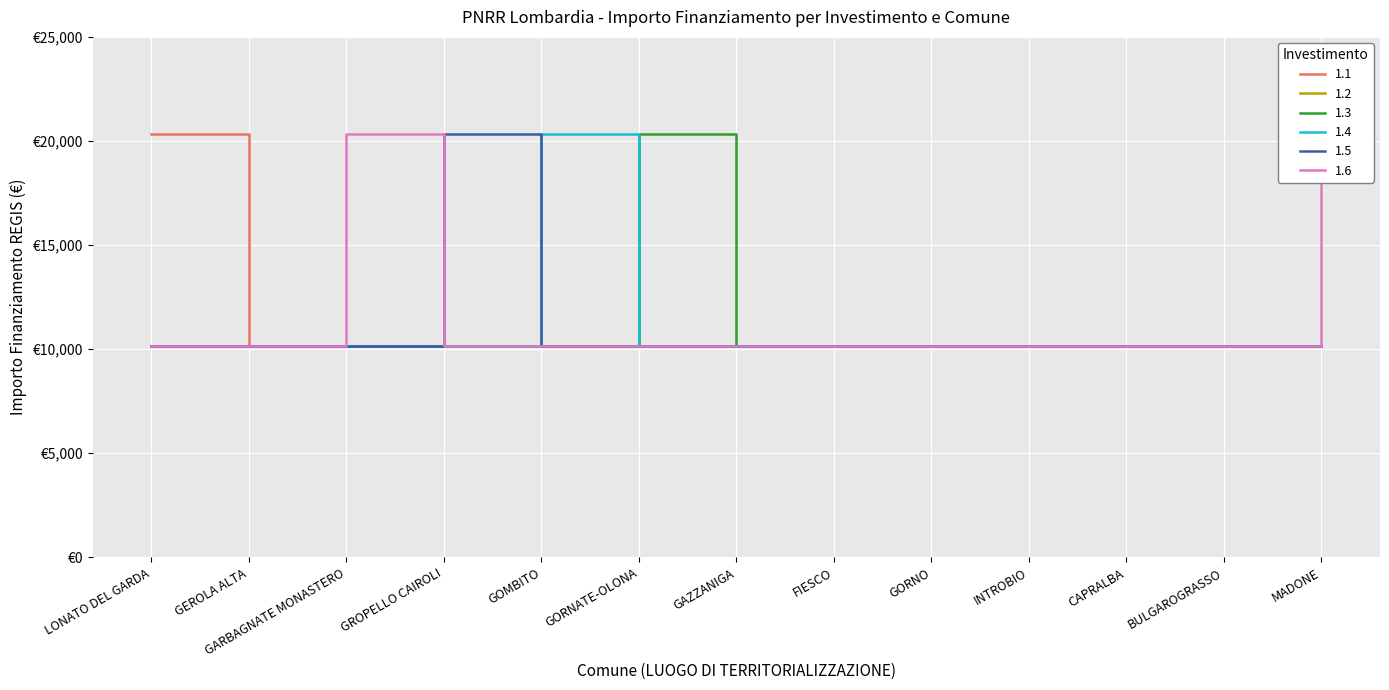

What is the difference between the maximum and minimum values in the 1.1 series?

10172